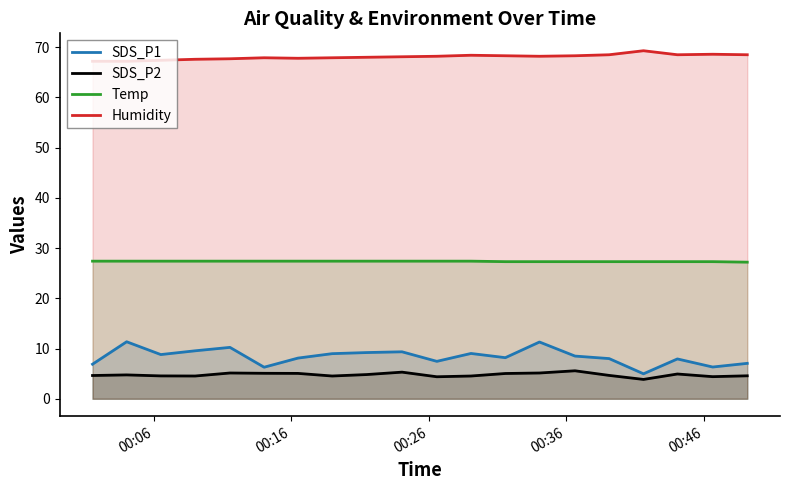

What is the sum of all Humidity values?

1361.6